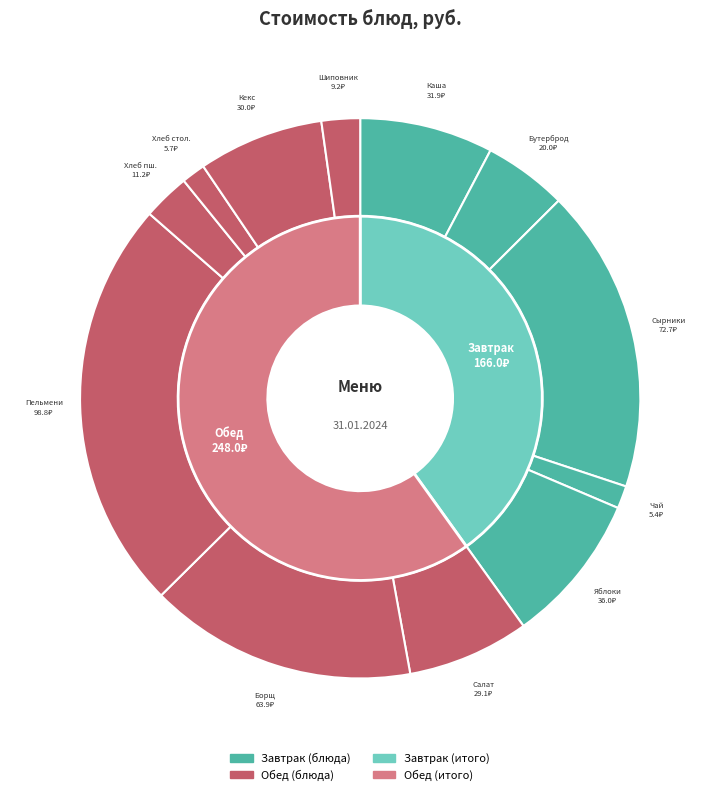

Is it true that ПЕЛЬМЕНИ МЯСНЫЕ is 24% of the pie?

True